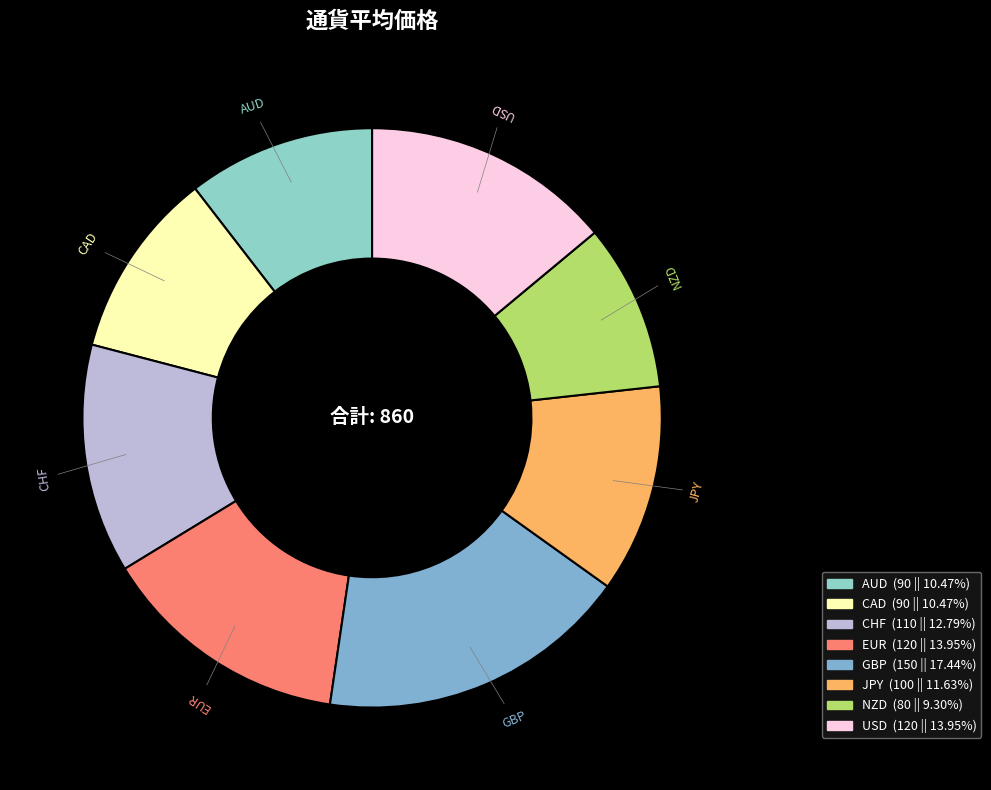

Count the number of slices in the pie.

8